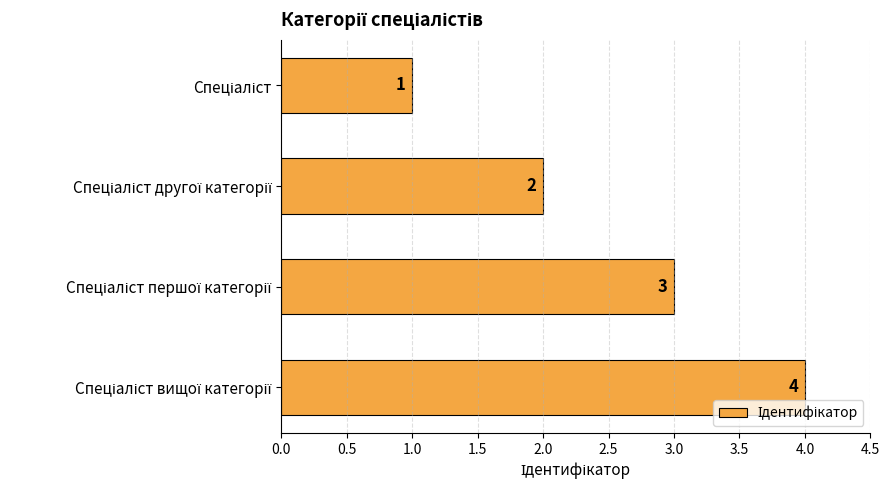

Count the values in the range 2 to 4.

3